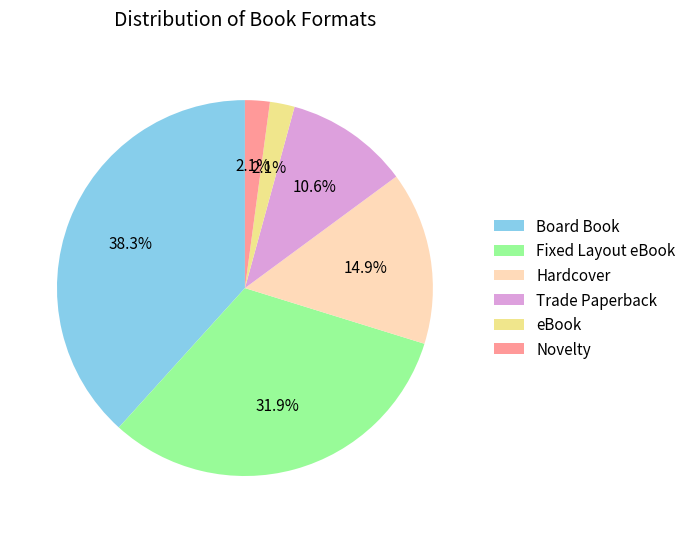

Is Fixed Layout eBook the majority of the pie?

No